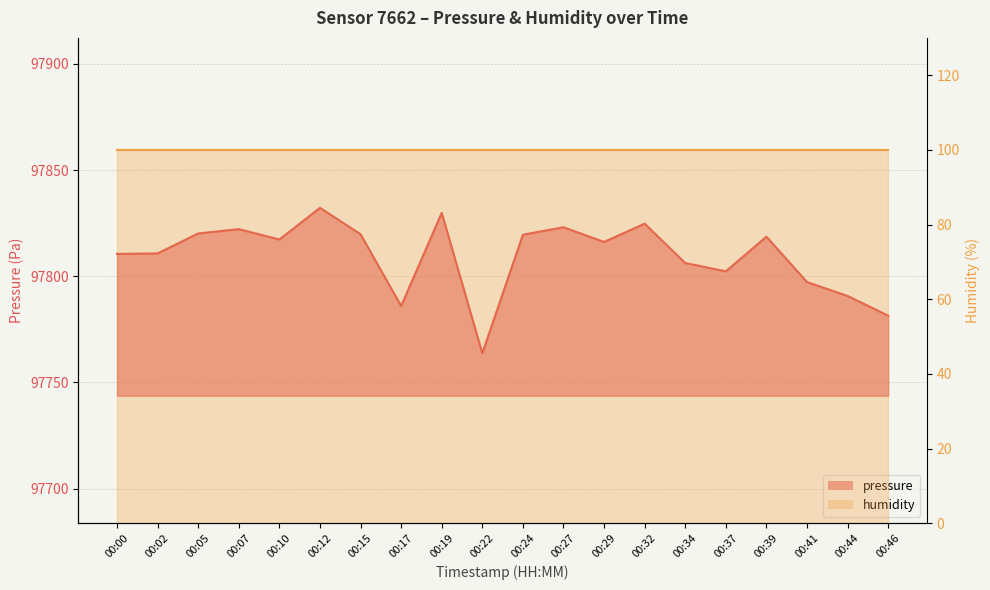

List the labels in order of value, largest first.

00:12, 00:19, 00:32, 00:27, 00:07, 00:05, 00:15, 00:24, 00:39, 00:10, 00:29, 00:02, 00:00, 00:34, 00:37, 00:41, 00:44, 00:17, 00:46, 00:22